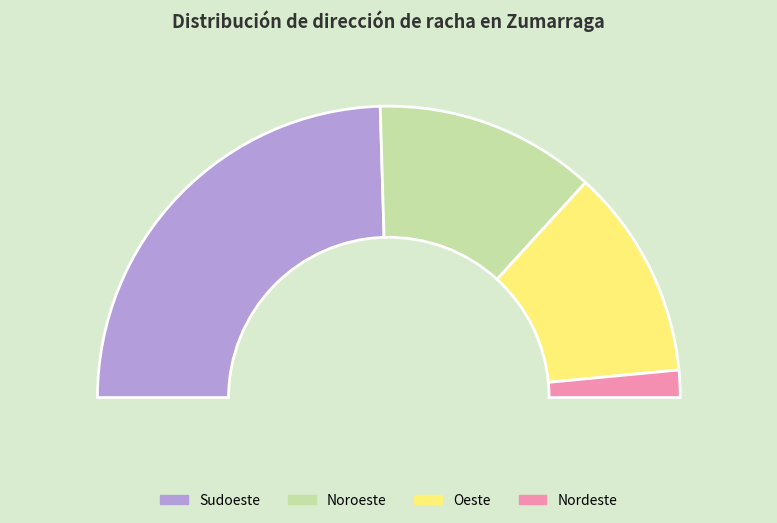

Does Noroeste represent more than half of the total?

No